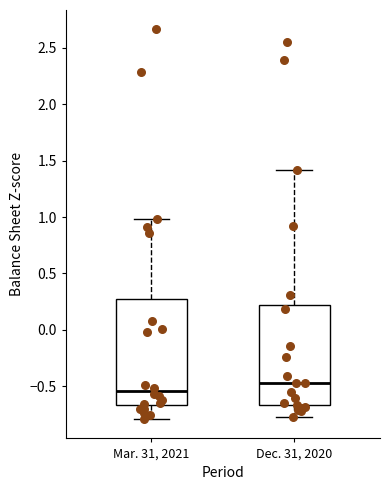

Reading left to right, transcribe this box plot: for each box, give where its median line is, the range the box spans, and where its two whiskers end, as read against the y-axis. The values are not printed on the chart, so give them approximately, as read against the axis.

Mar. 31, 2021: median -0.55, box -0.65 to 0.25, whiskers -0.80 to 1.00
Dec. 31, 2020: median -0.45, box -0.65 to 0.20, whiskers -0.75 to 1.40